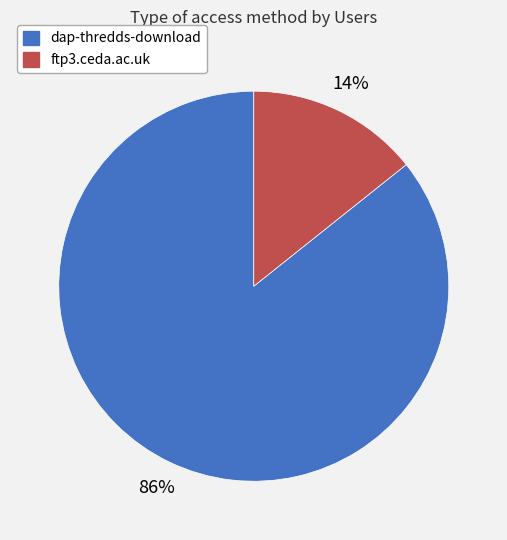

Which has a higher value, ftp3.ceda.ac.uk or dap-thredds-download?

dap-thredds-download